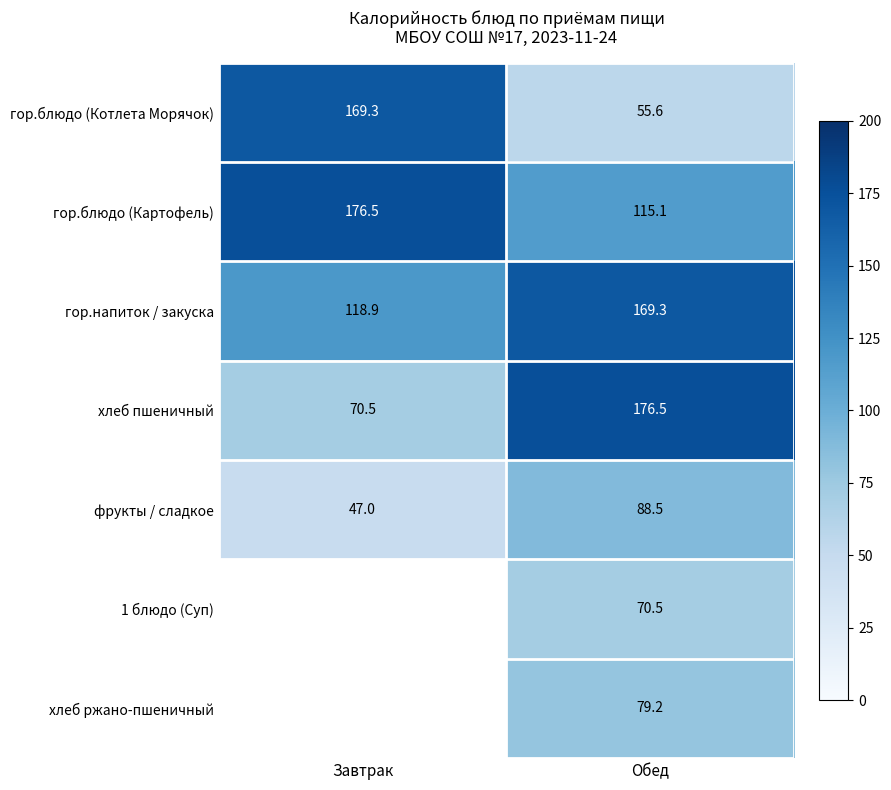

The гор.напиток / закуска series shows 67.6 at Обед. True or false?

False